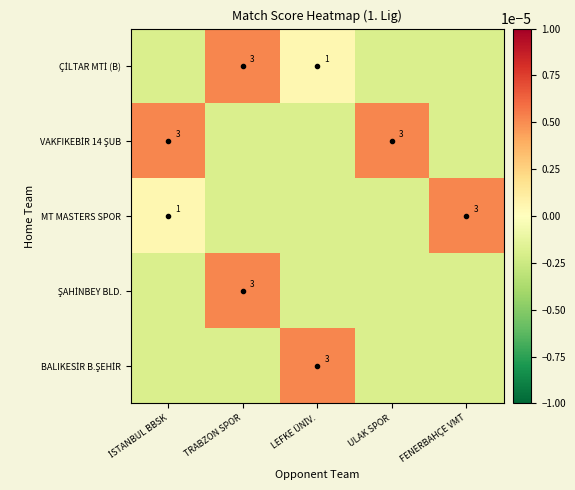

The MT MASTERS SPOR series shows 3.0 at FENERBAHÇE VMT. True or false?

True